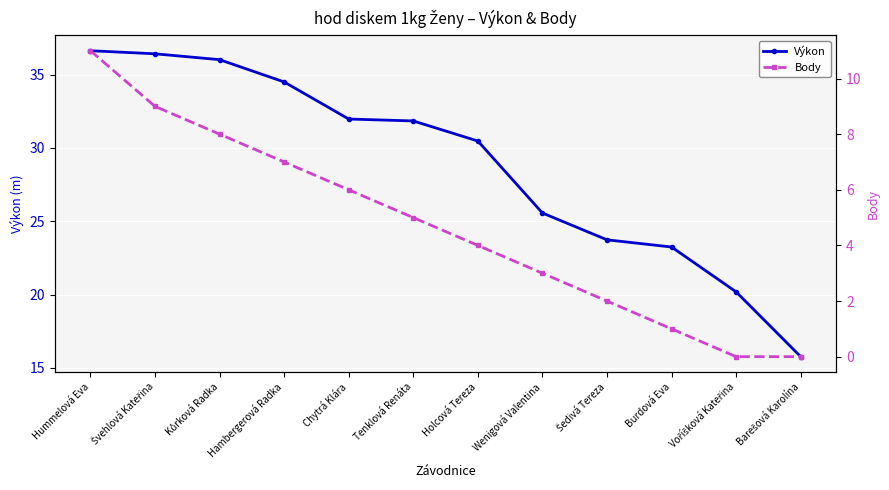

What is the label of the 5th point from the right?

Wenigová Valentina